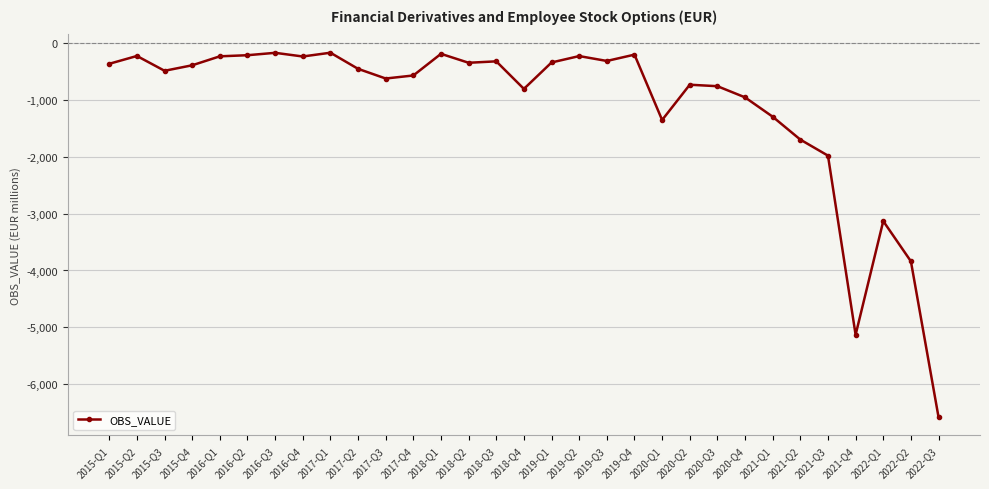

What is the value of the 28th point from the left?

-5128.9